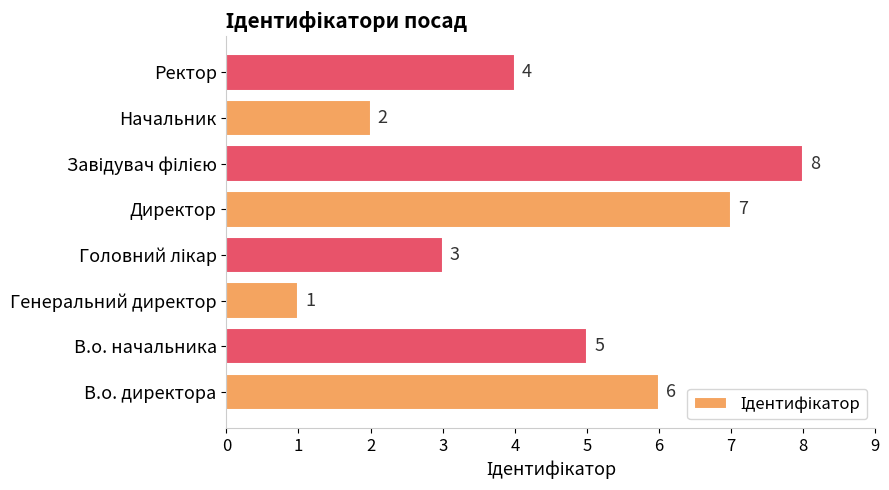

Reading bottom to top, what are all the values shown in this chart?

6	5	1	3	7	8	2	4